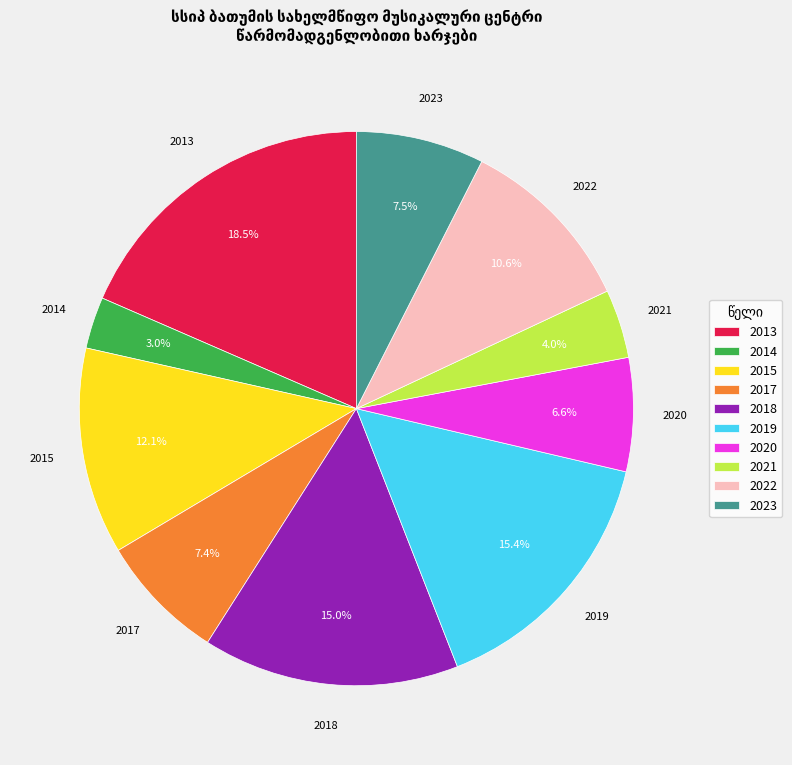

Is it true that 2021 is 14% of the pie?

False